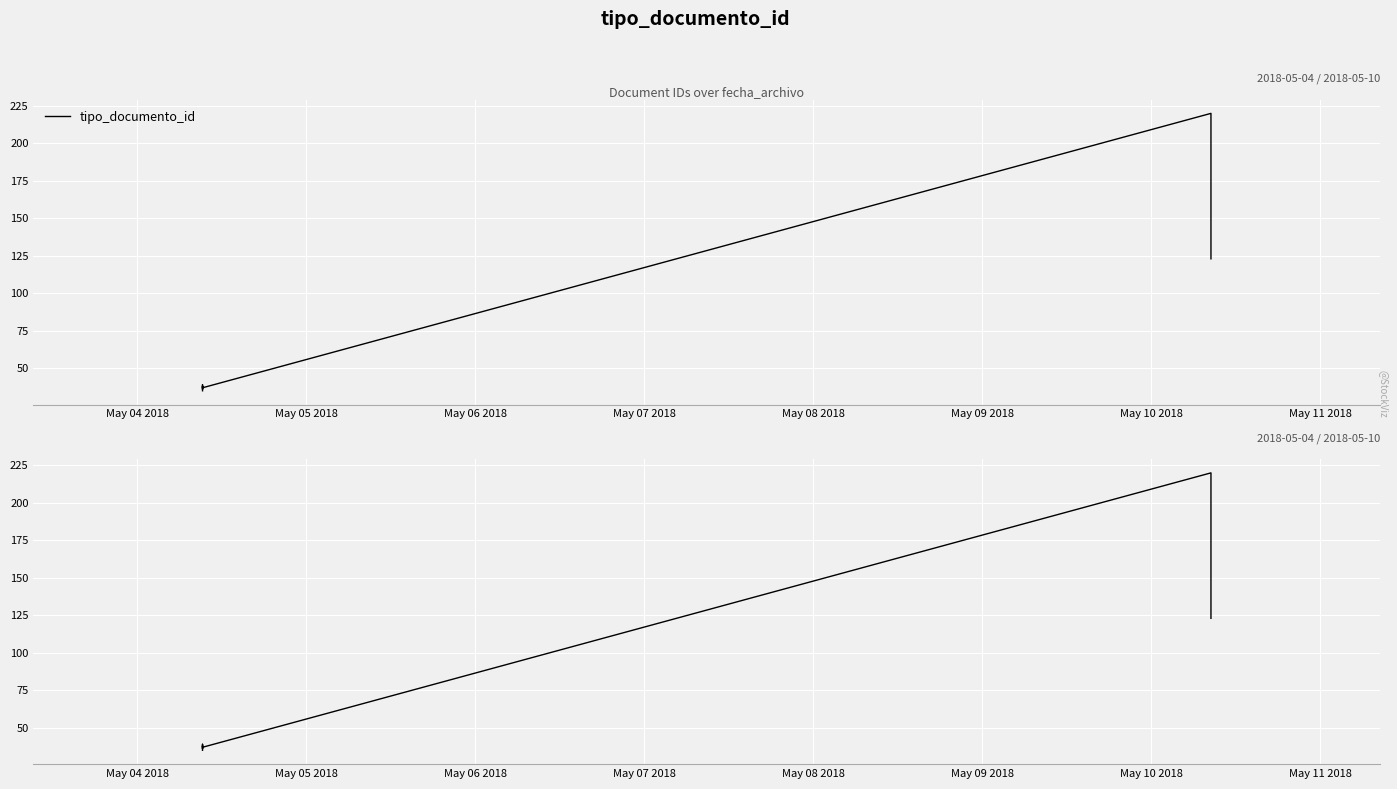

What is the difference between the maximum and second lowest values?

184